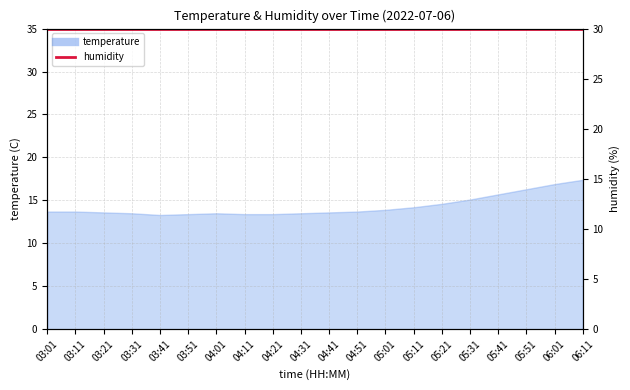

The chart shows a value of 13.3 at 03:41. True or false?

True